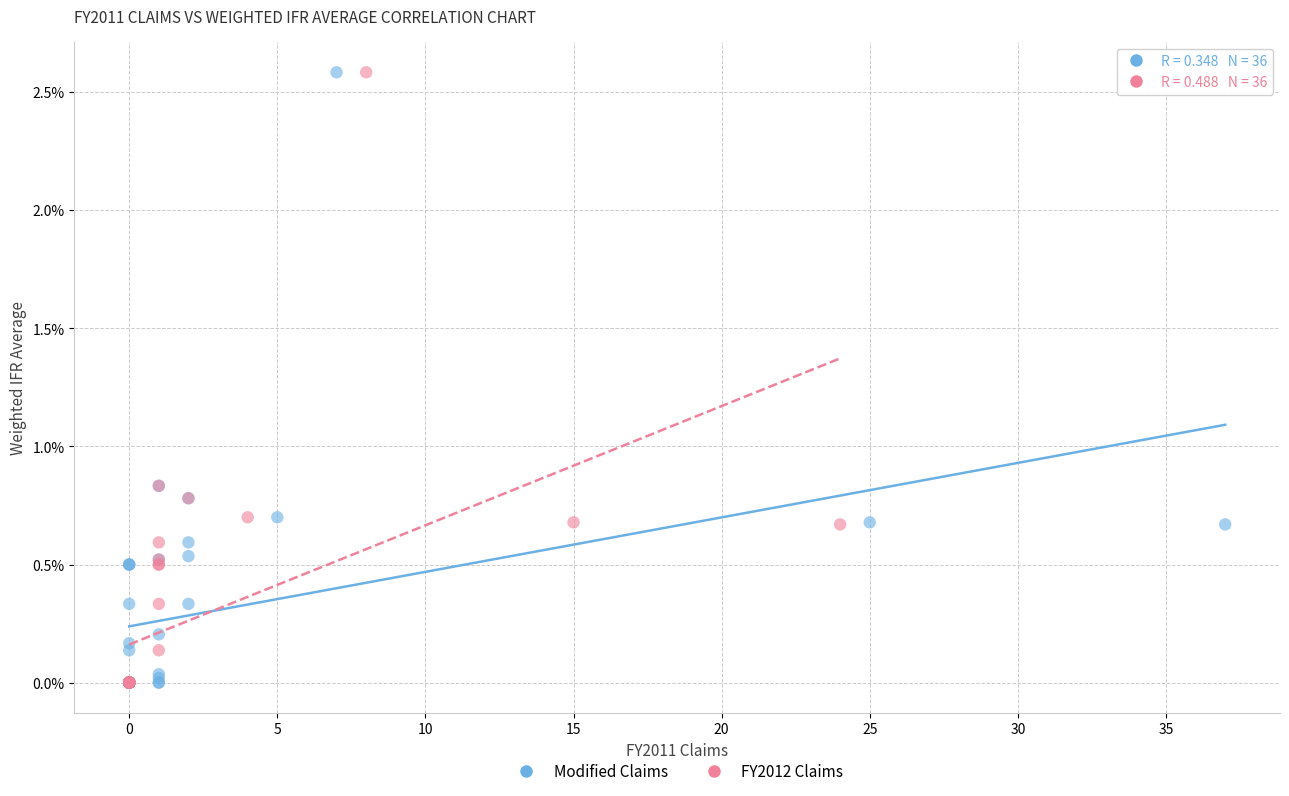

What are all the series names shown in the legend?

Modified Claims, FY2012 Claims